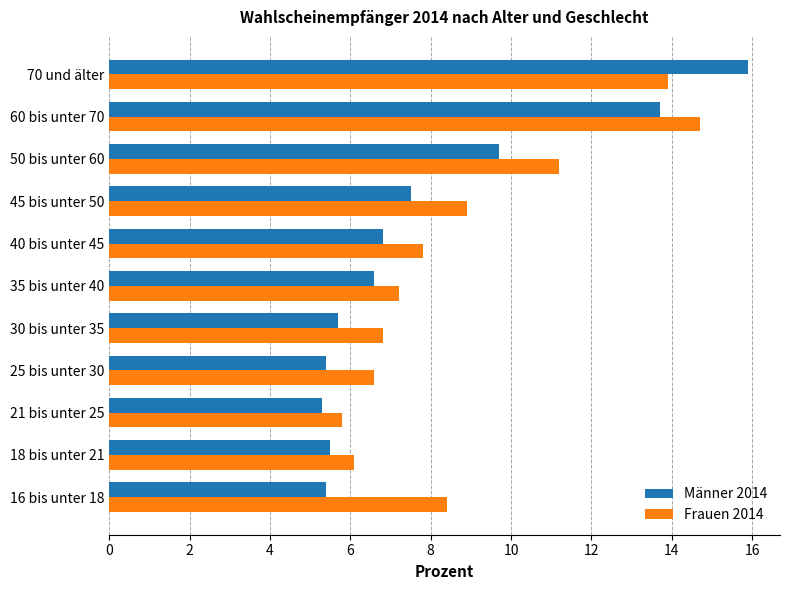

What is the minimum value for Frauen 2014?

5.8